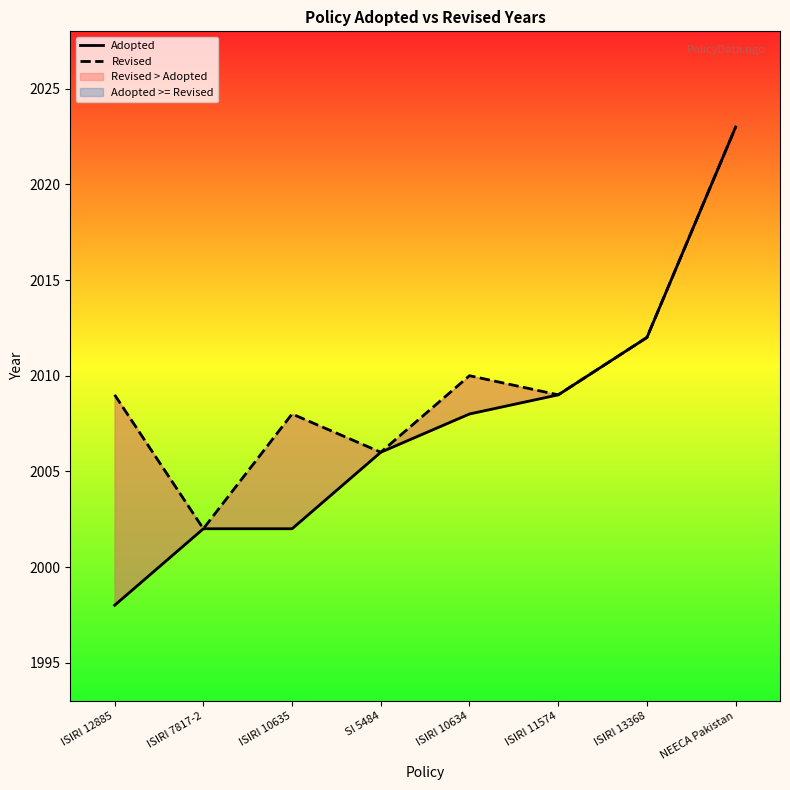

What is the spread (max minus min) of values at ISIRI 10635?

6